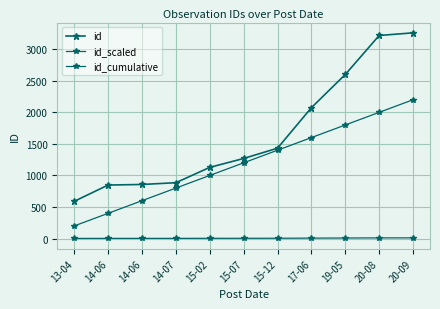

Between 15-02 and 14-06, which is larger?

15-02